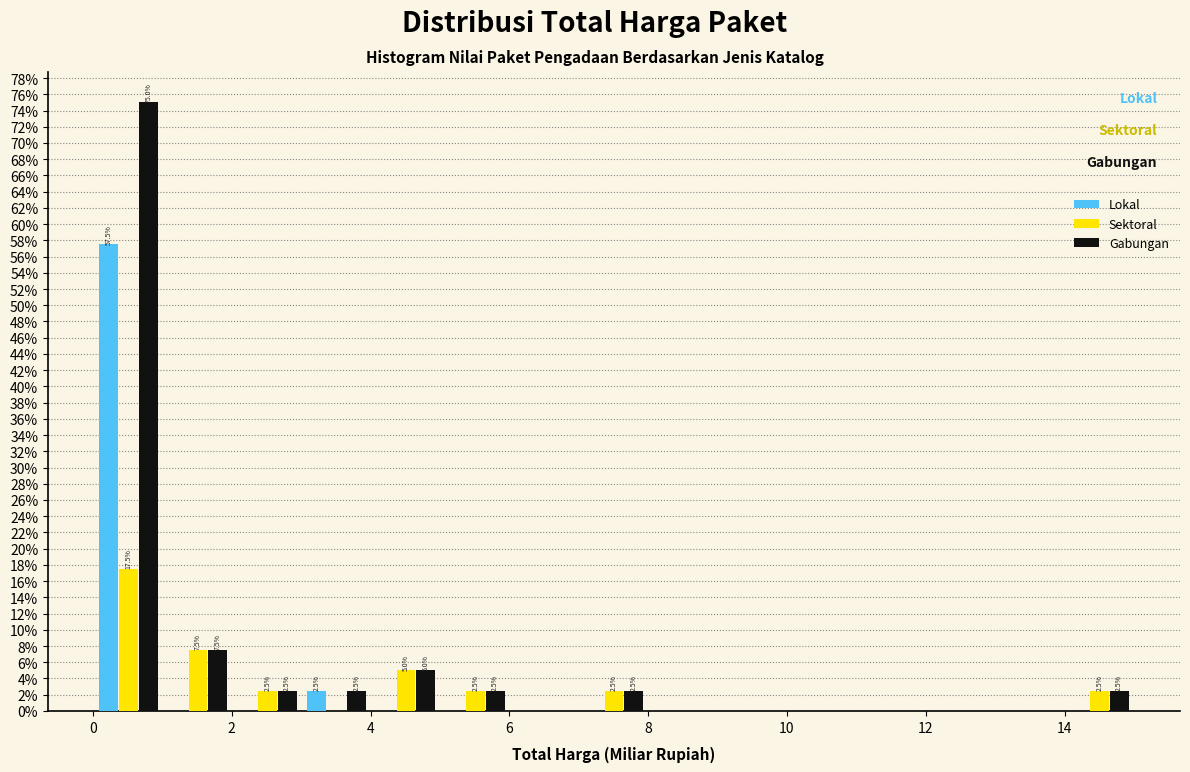

In the Sektoral series, which range on the x-axis has the tallest bar?

0 to 1